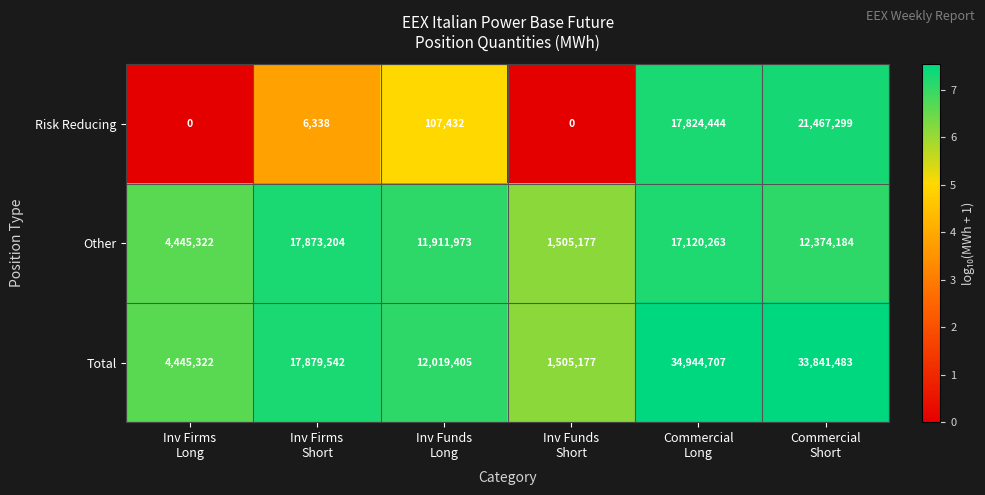

Which series has the largest range (max minus min)?

Total